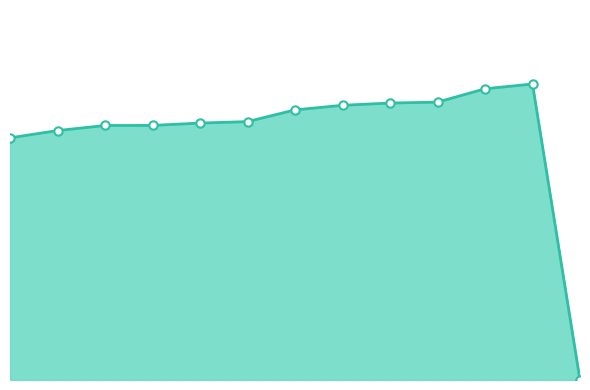

Is this an area chart (filled region under the line)?

Yes